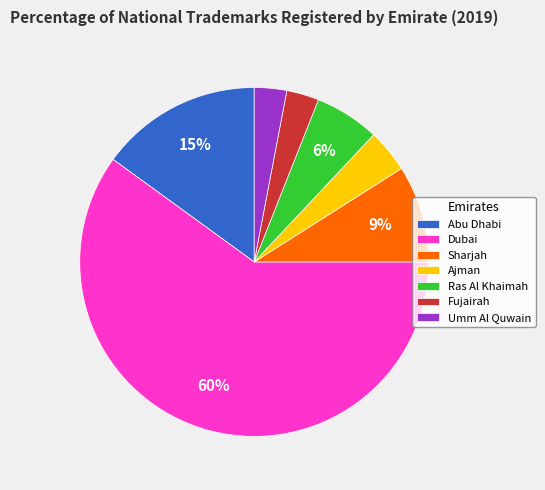

Which has a higher value, Ras Al Khaimah or Umm Al Quwain?

Ras Al Khaimah